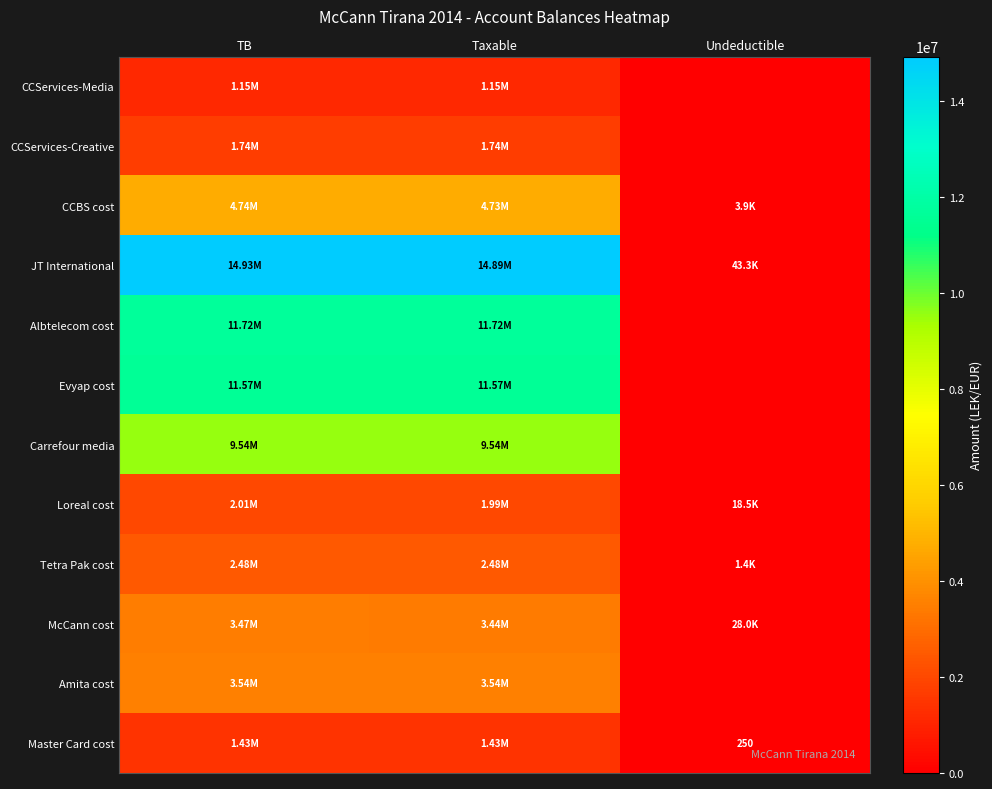

Which series has the widest spread of values?

JT International